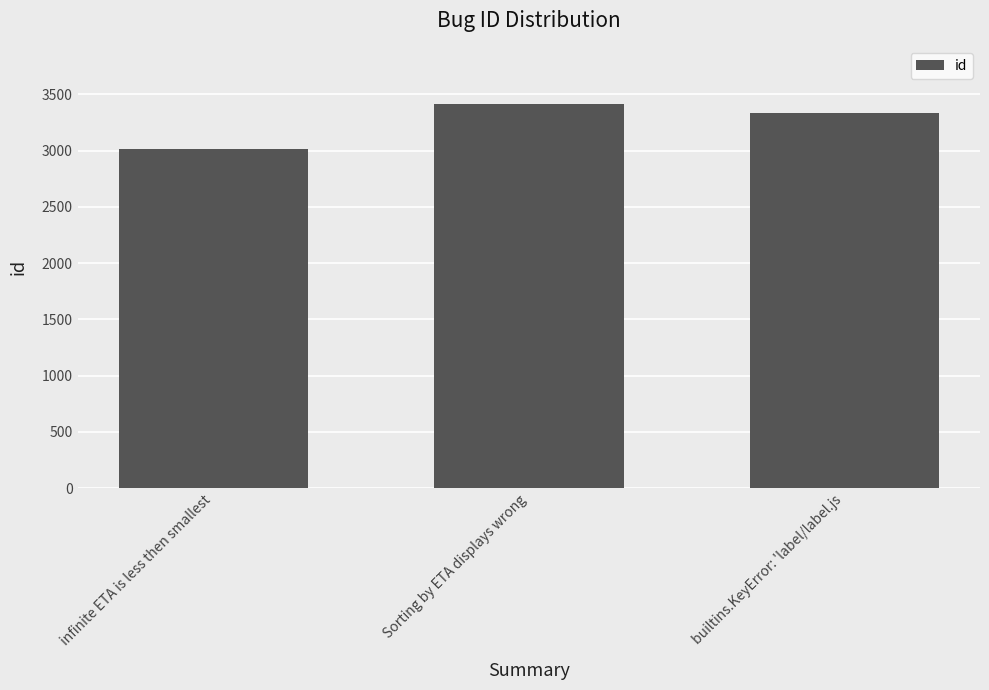

Does the chart contain stacked bars?

No